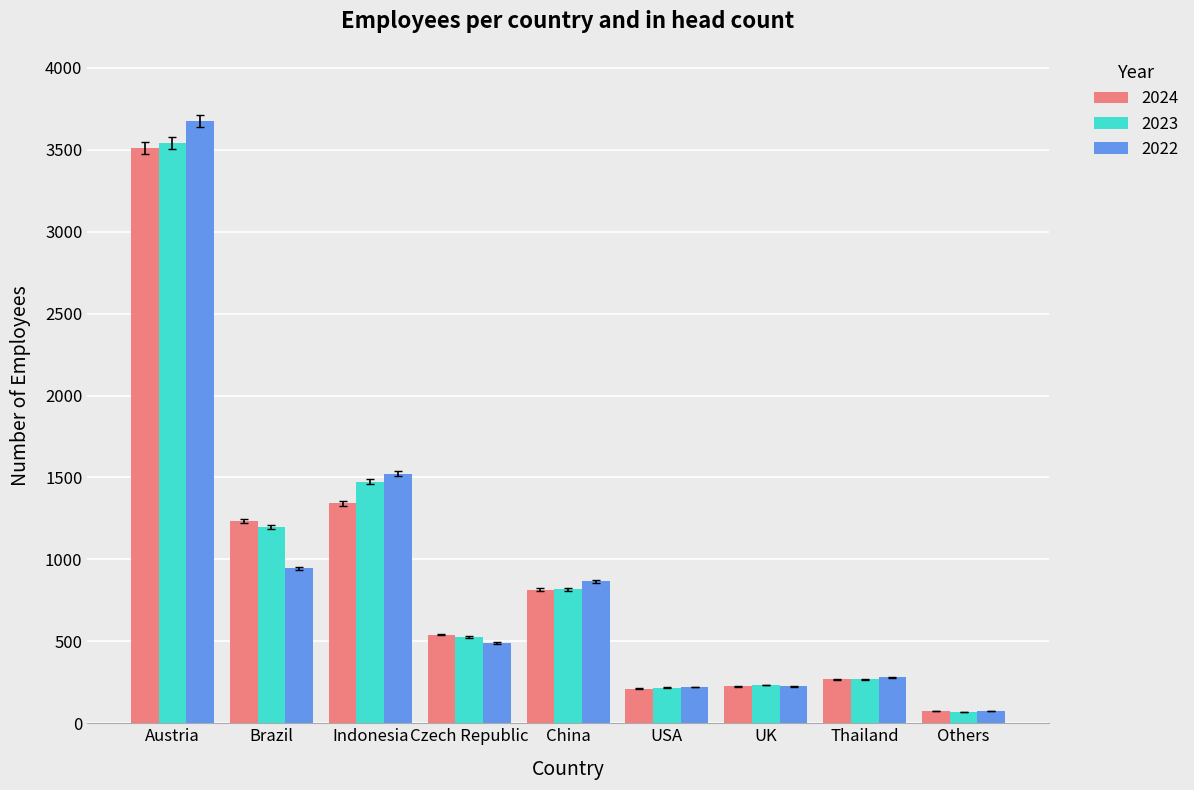

What is the minimum value for 2023?

67